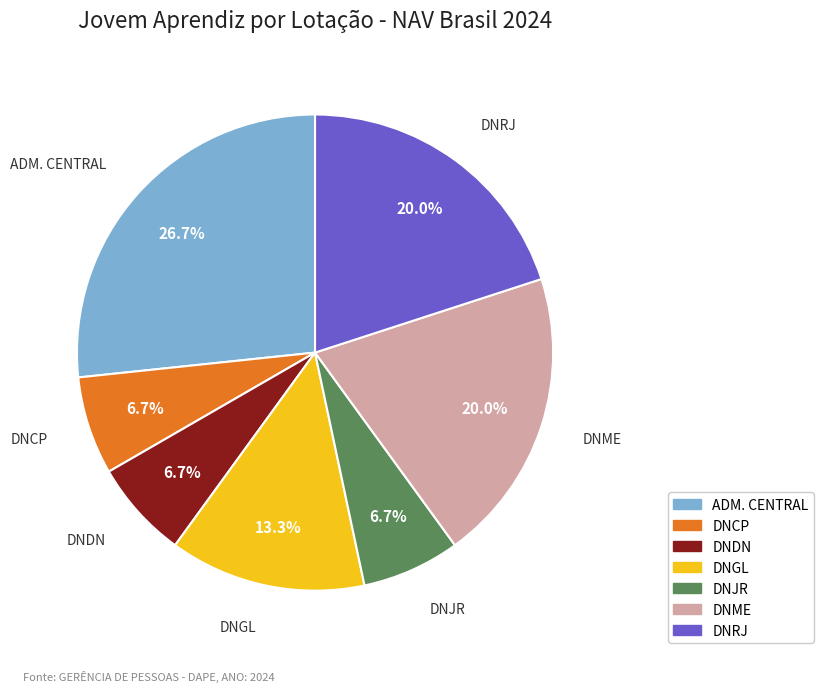

Is there a majority slice in this chart?

No